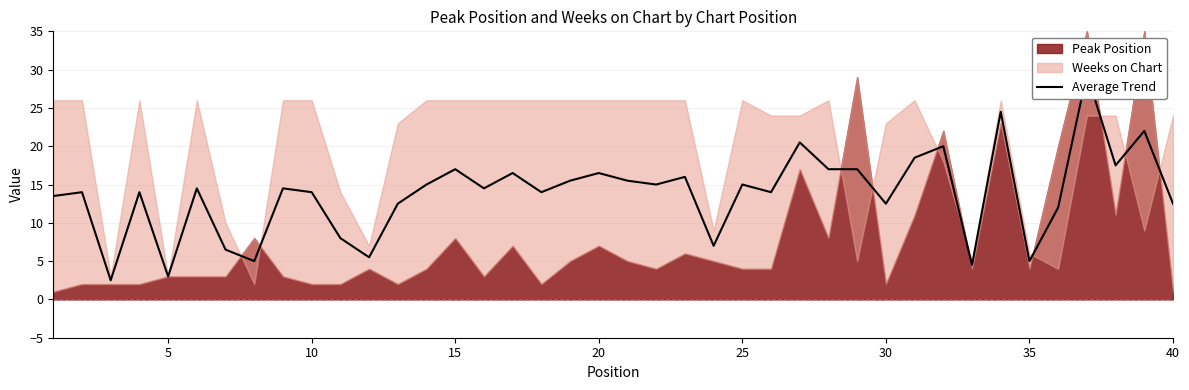

How many interior local peaks (higher than both neighbors) does the data have?

14